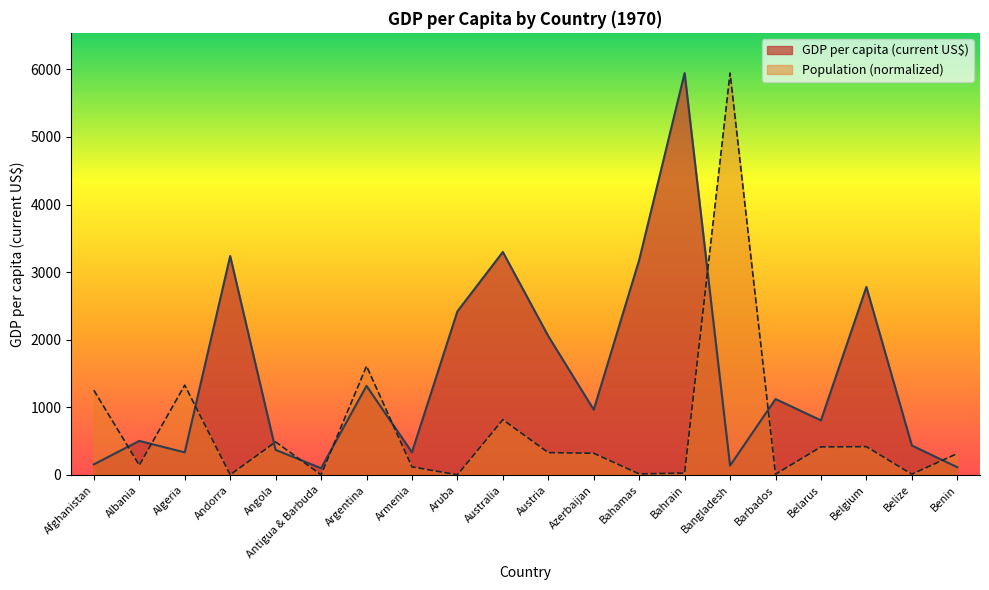

List the series in order of their peak value, highest first.

GDP per capita (current US$), Population (normalized)